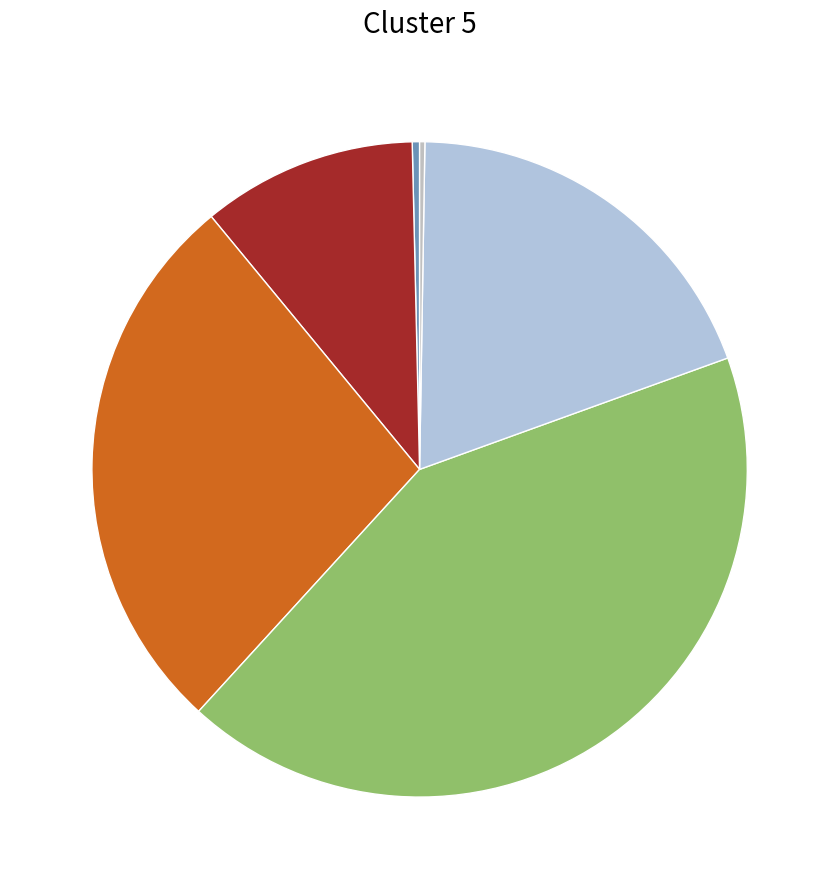

How much of the chart is everything except การรวมกลุ่ม?

99.7%